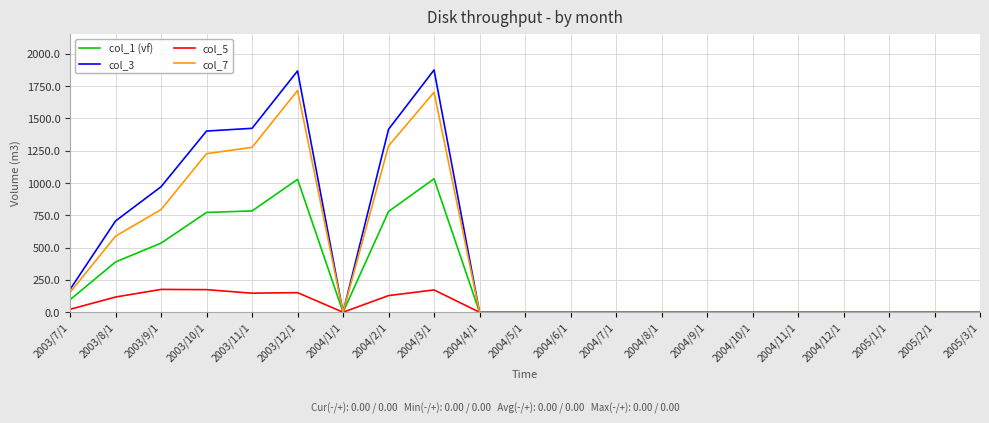

Between 2004/3/1 and 2004/5/1, which series saw the biggest shift?

col_3